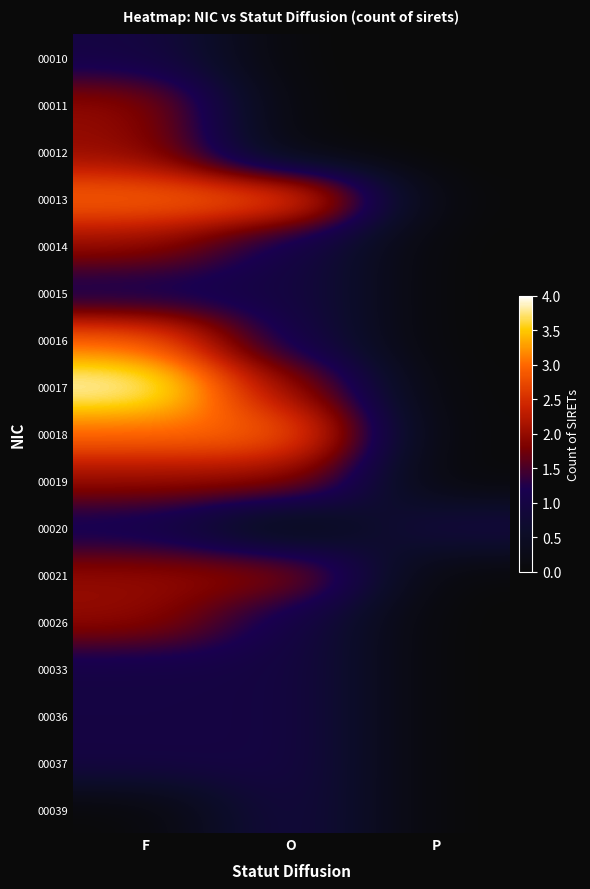

What is the total value across all series at F?

31